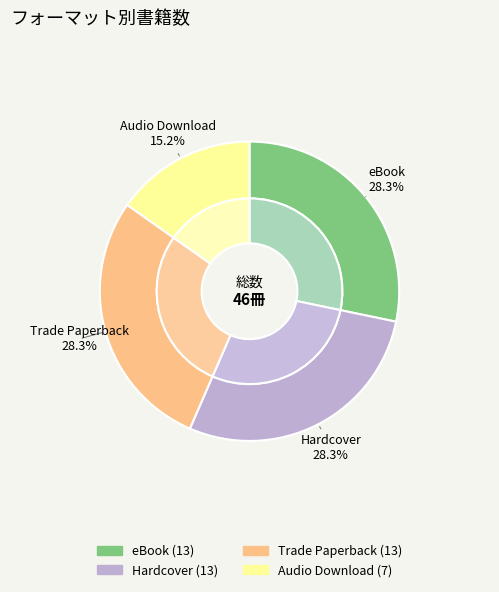

Do Trade Paperback and eBook together represent more than half of the pie?

Yes